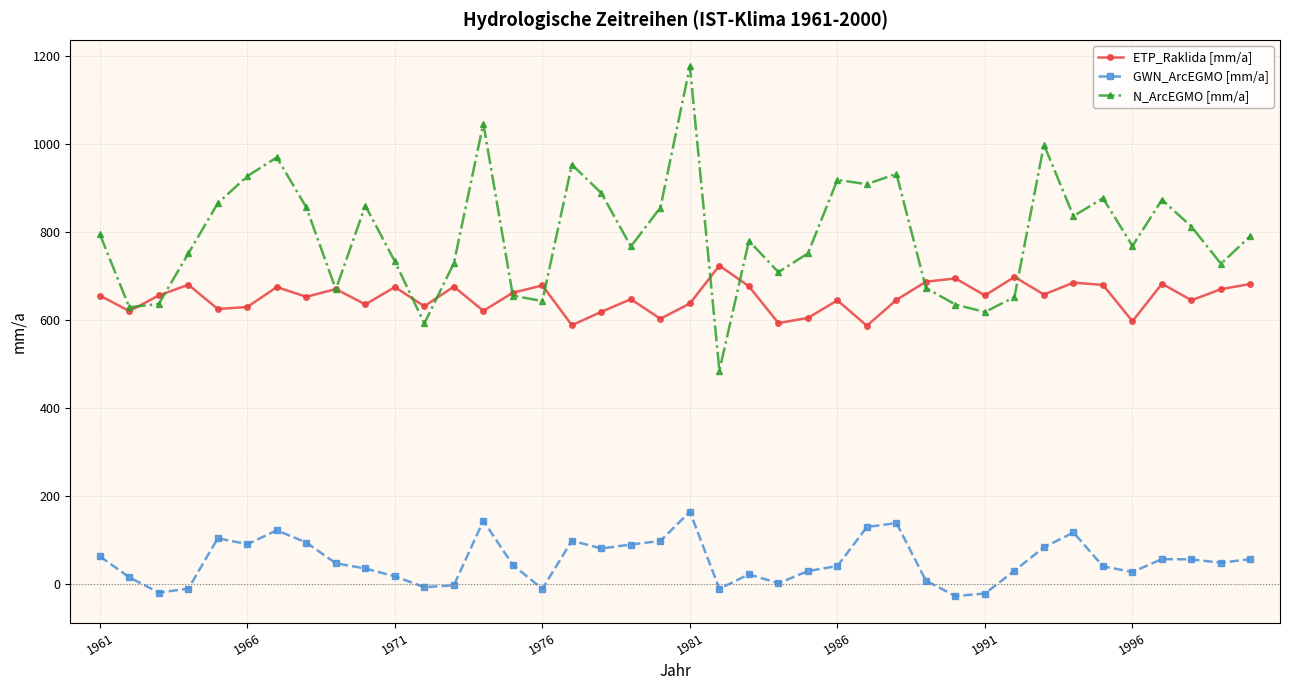

Rank the series by their maximum value, from lowest to highest.

GWN_ArcEGMO [mm/a], ETP_Raklida [mm/a], N_ArcEGMO [mm/a]